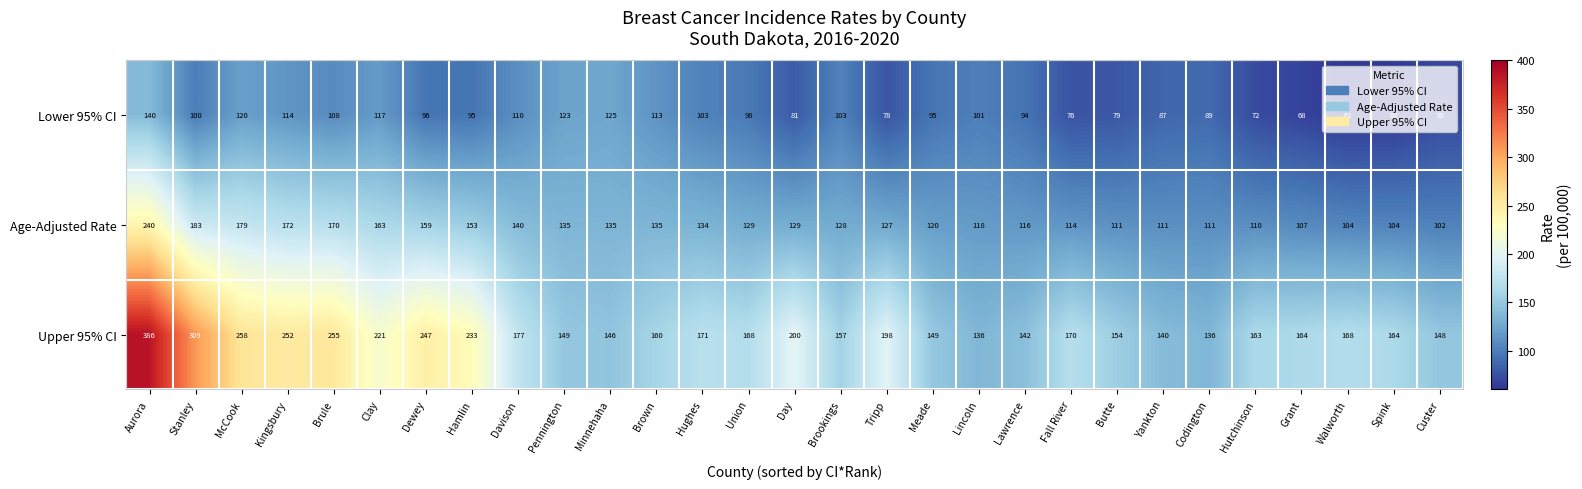

What is the total value across all series at Spink?

330